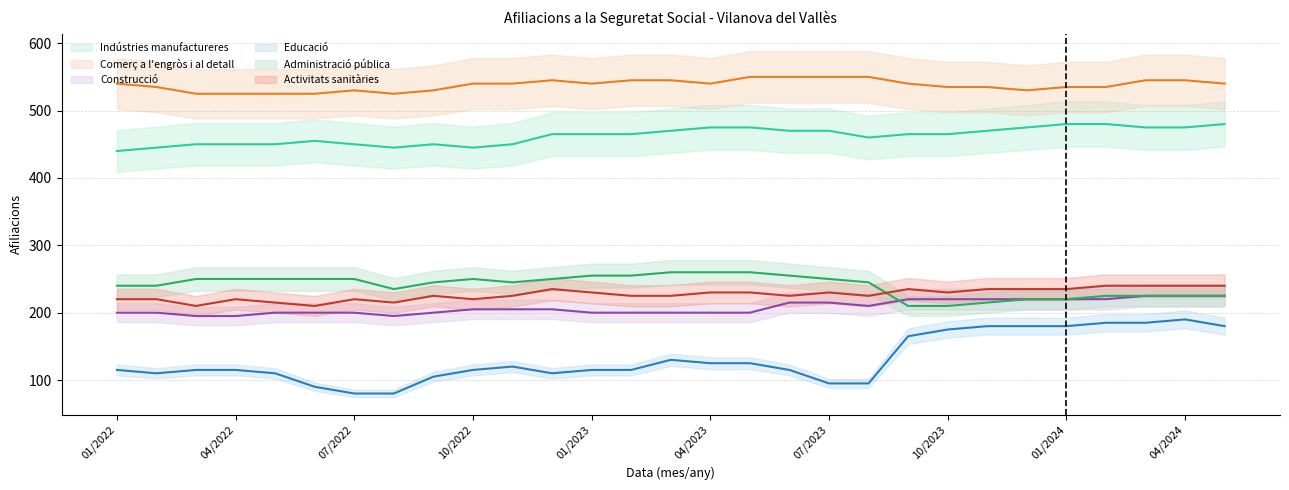

List the series in order of their peak value, lowest first.

Educació, Construcció, Activitats sanitàries, Administració pública, Indústries manufactureres, Comerç a l'engròs i al detall